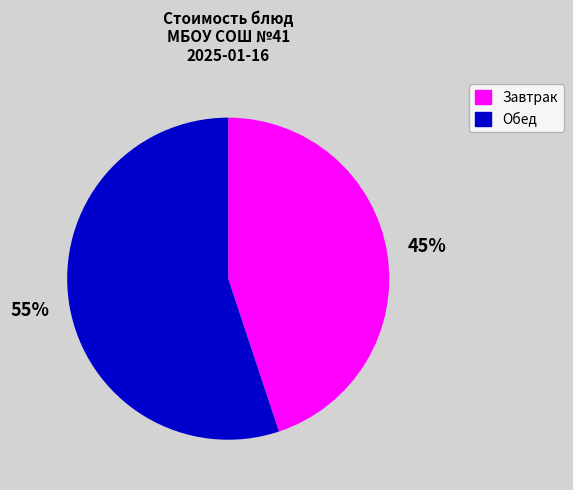

Is there any slice that represents more than half of the pie?

Yes